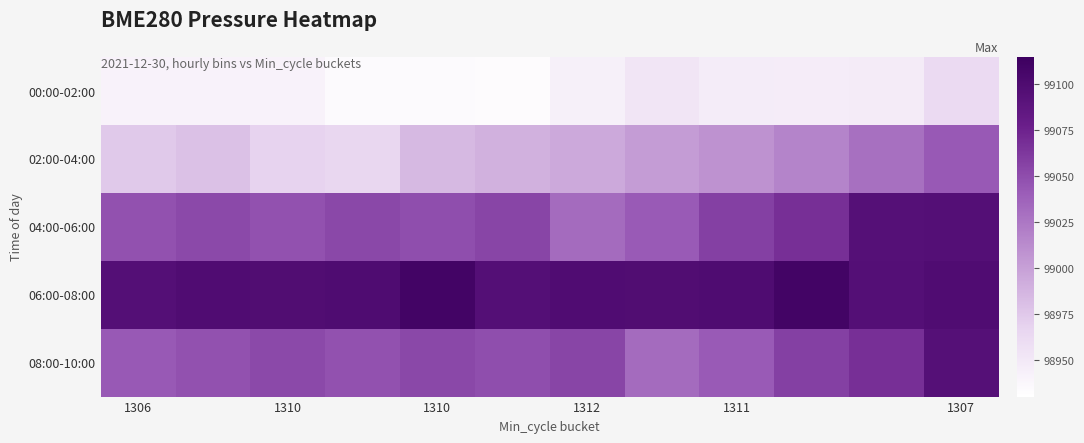

At how many categories does at least one series exceed 99049?

12